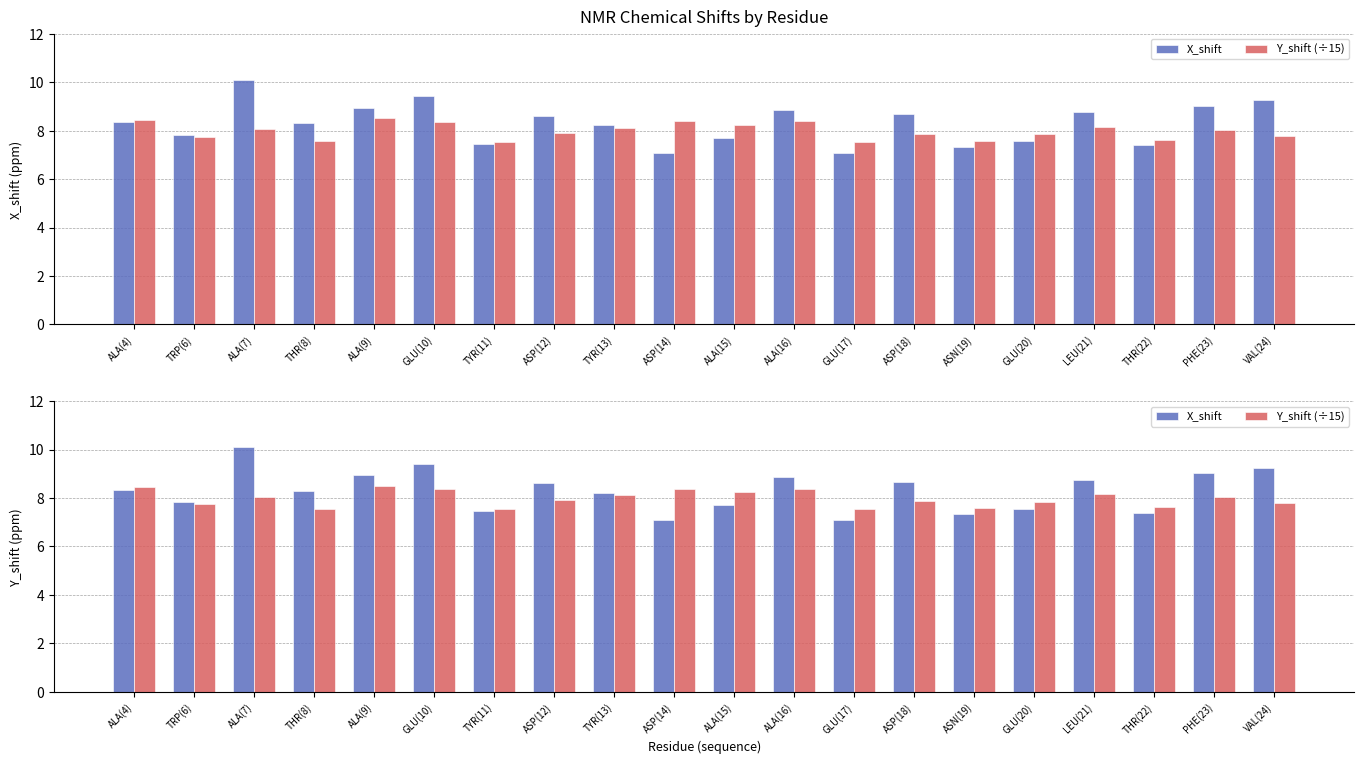

What is the sum of the X_shift values at GLU(20) and THR(8)?

15.9